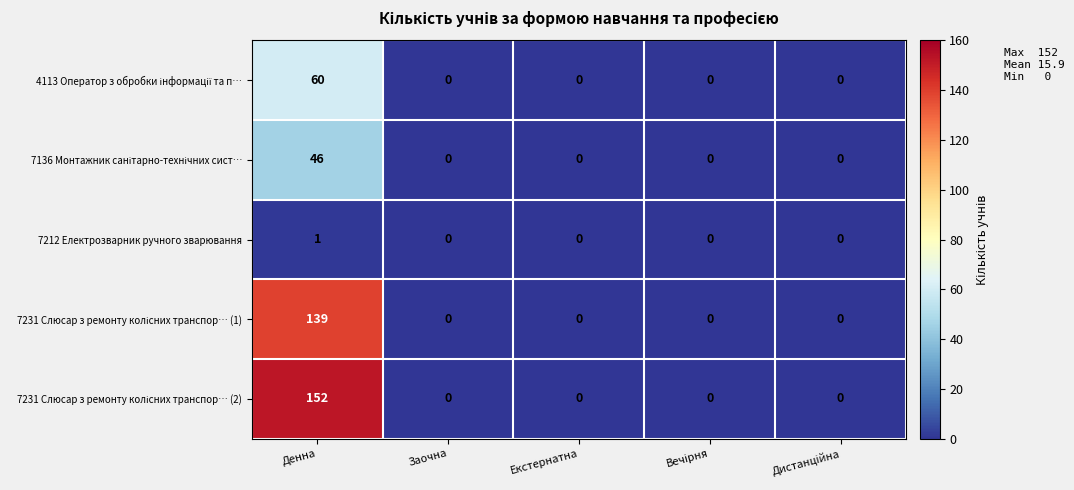

At which category is the sum across all series the highest?

Денна